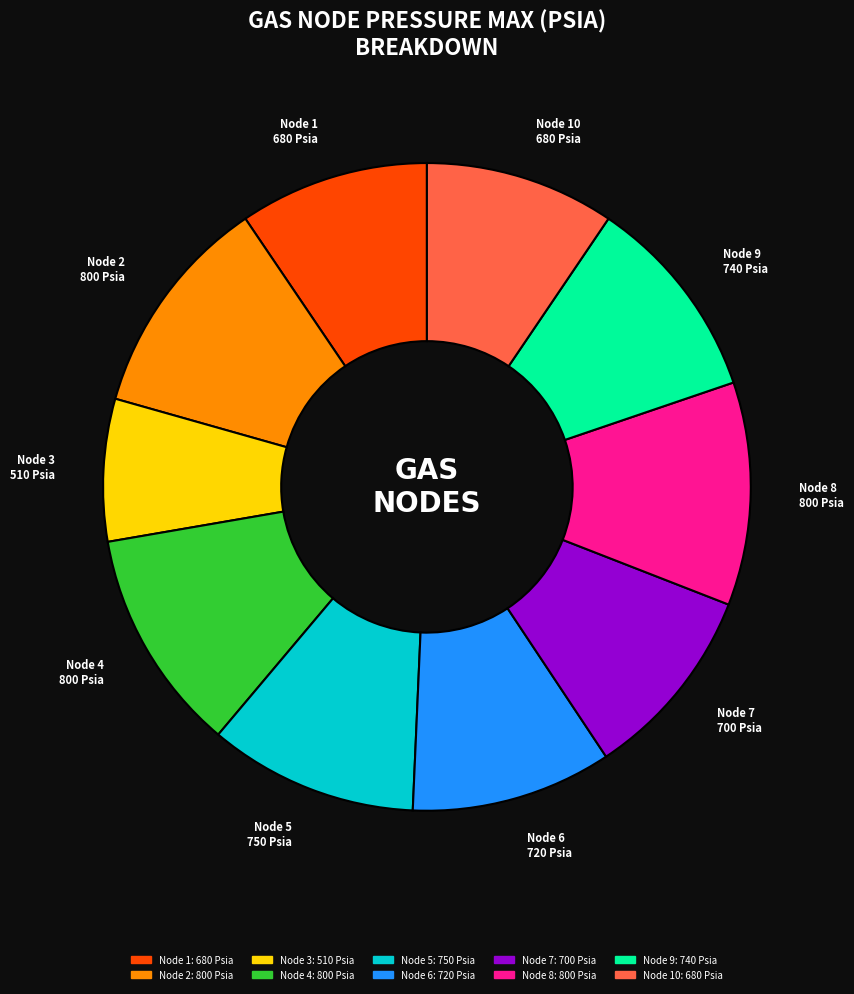

Does any single category account for the majority?

No